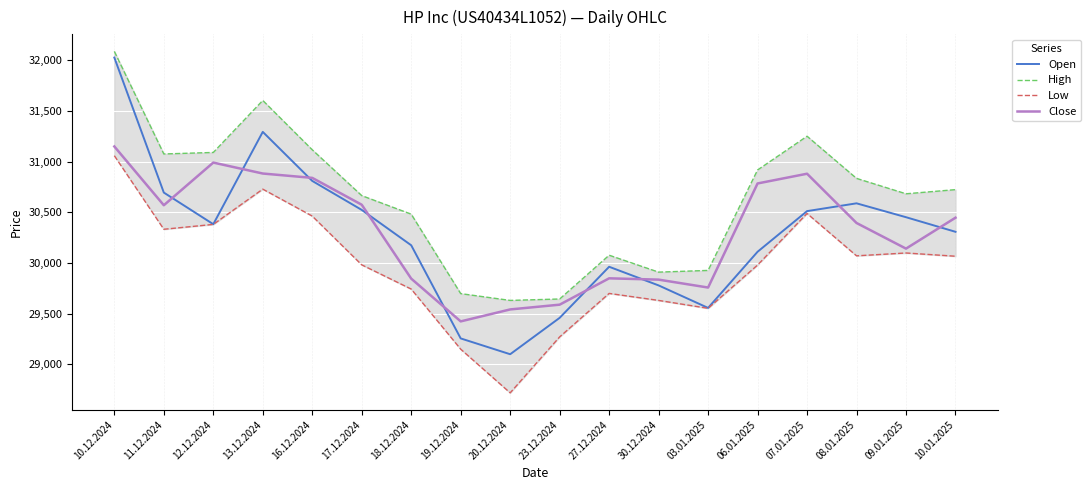

What position from the right is 11.12.2024?

17